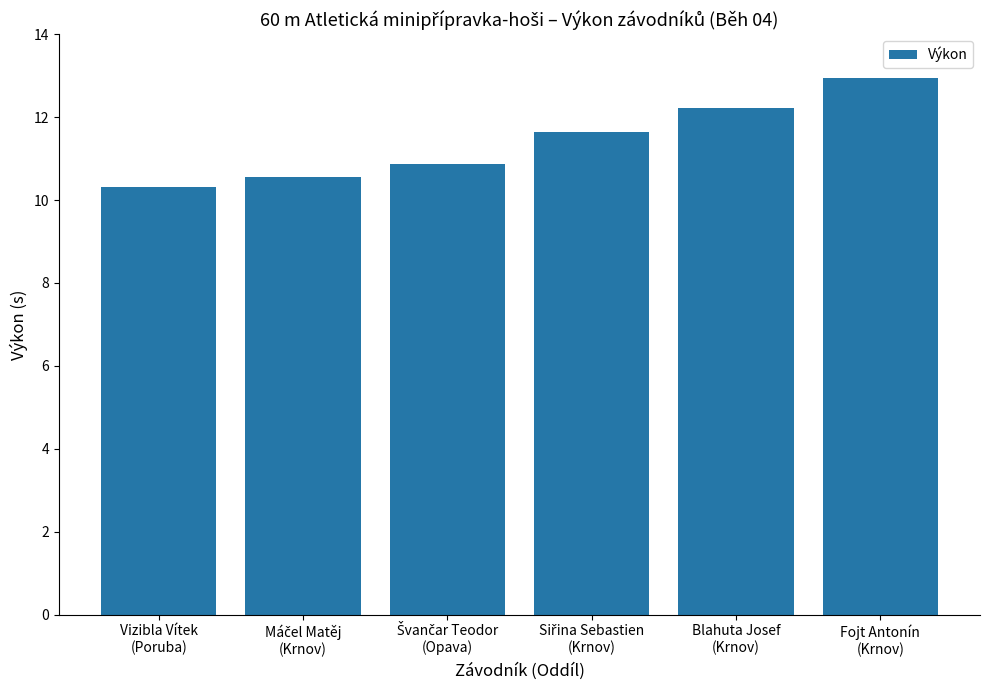

Which category has the highest value across all series?

Fojt Antonín
(Krnov)